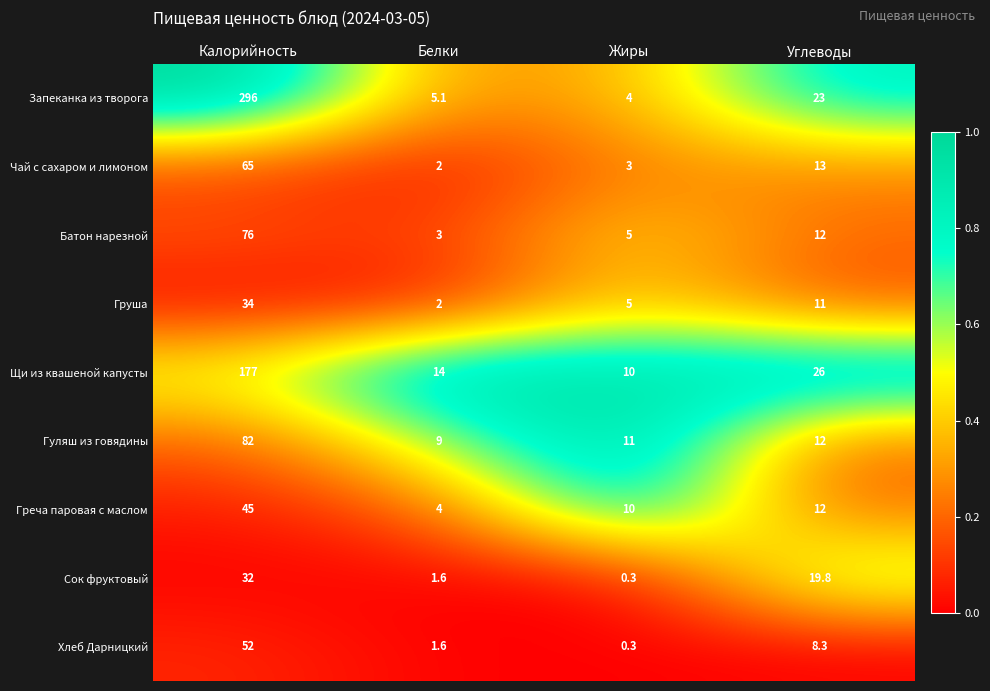

Which series has the largest range (max minus min)?

Запеканка из творога